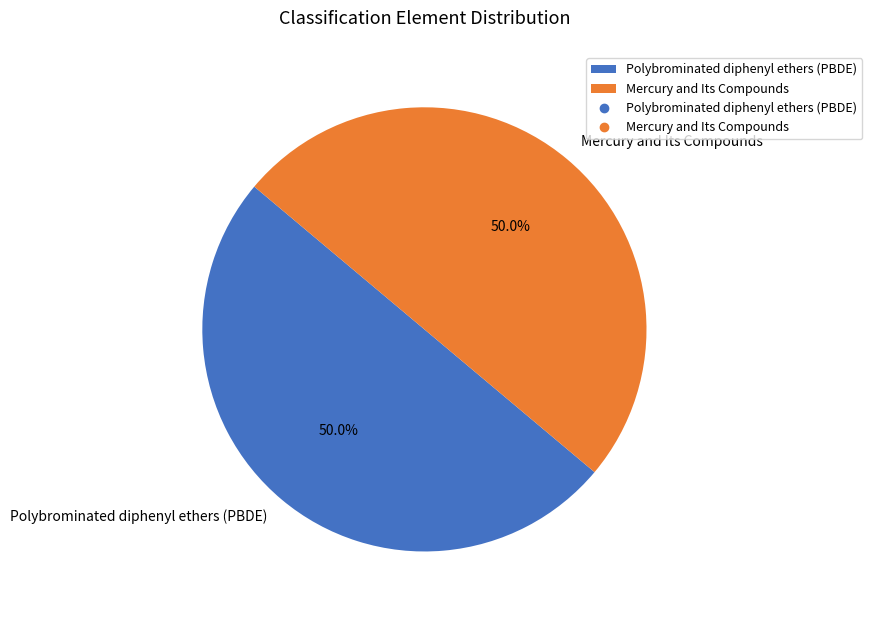

How much of the chart is everything except Polybrominated diphenyl ethers (PBDE)?

50.0%